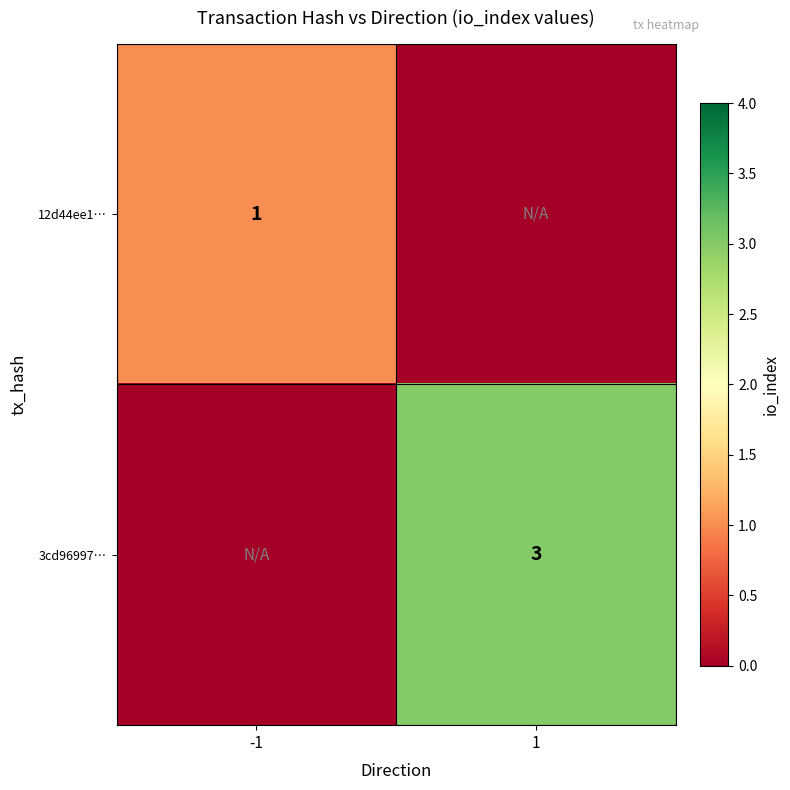

What is the difference between the highest and lowest values at -1?

1